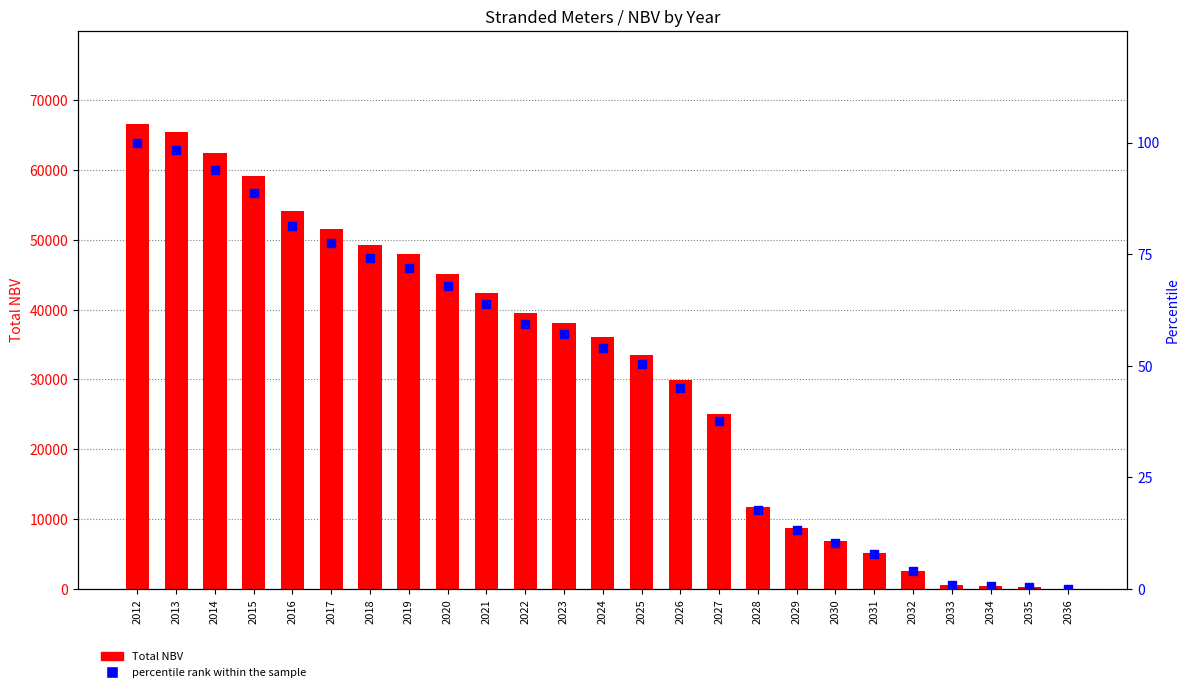

At which category is the sum across all series the highest?

2012